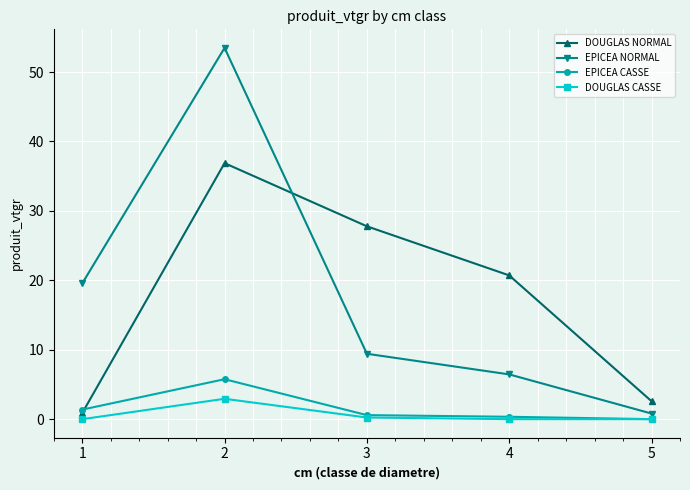

How many data points in EPICEA CASSE are above 0?

4